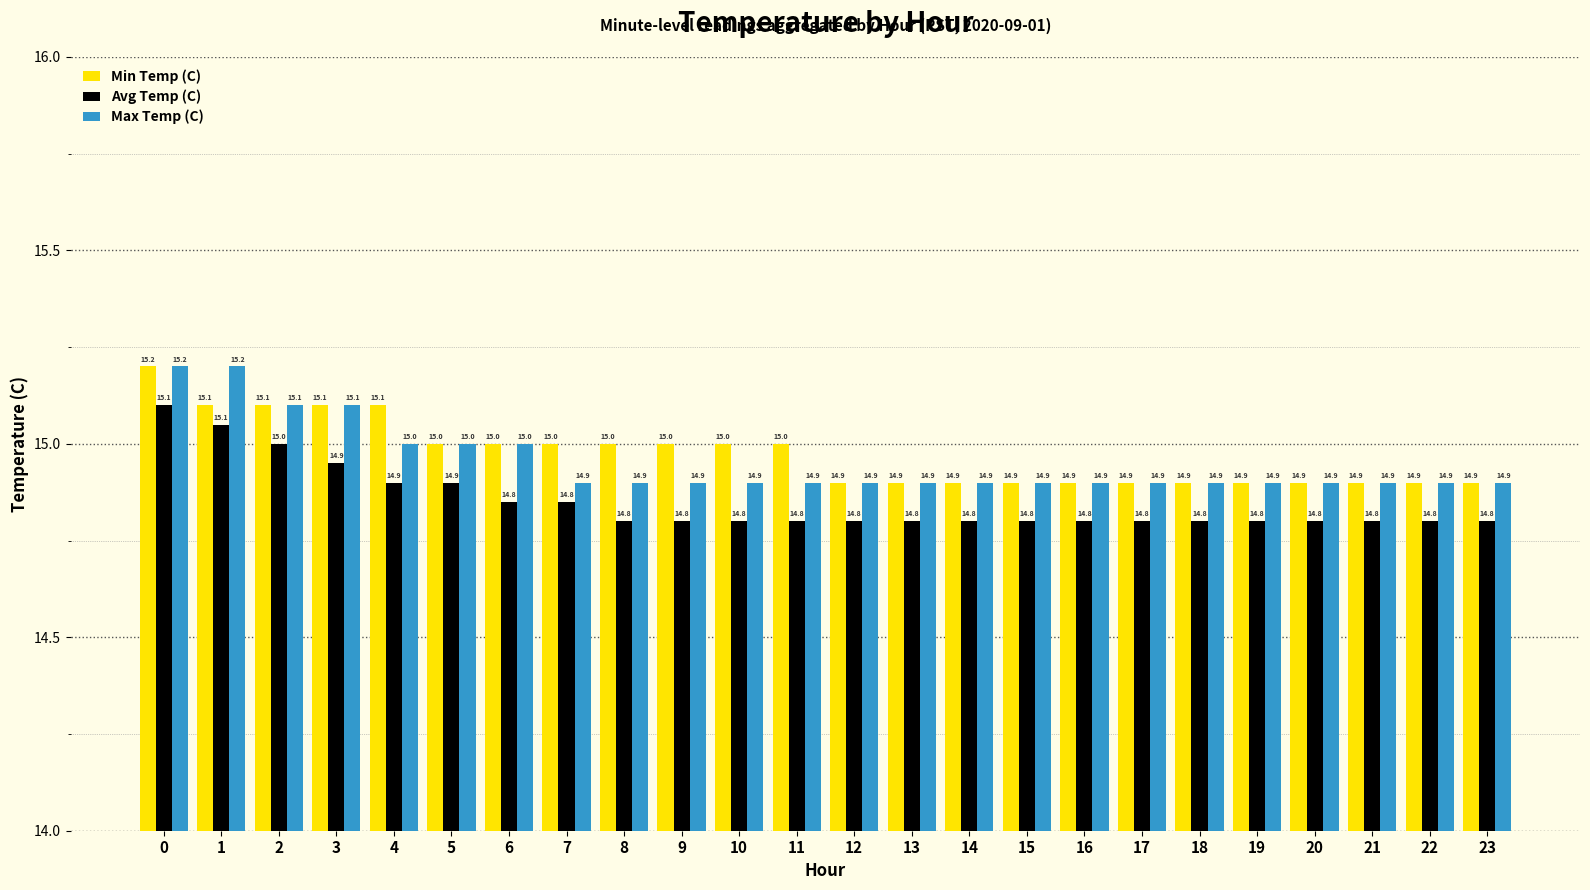

What is the value of the Max Temp (C) bar at the 1st from the left?

15.2